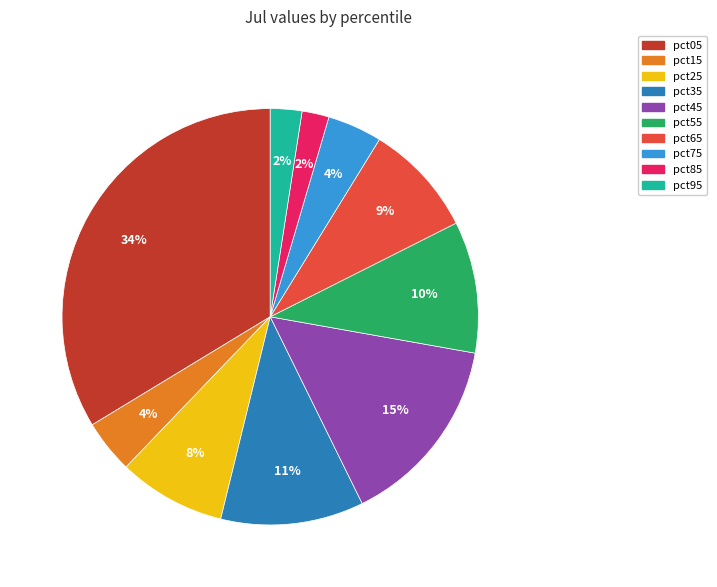

Is there a majority slice in this chart?

No